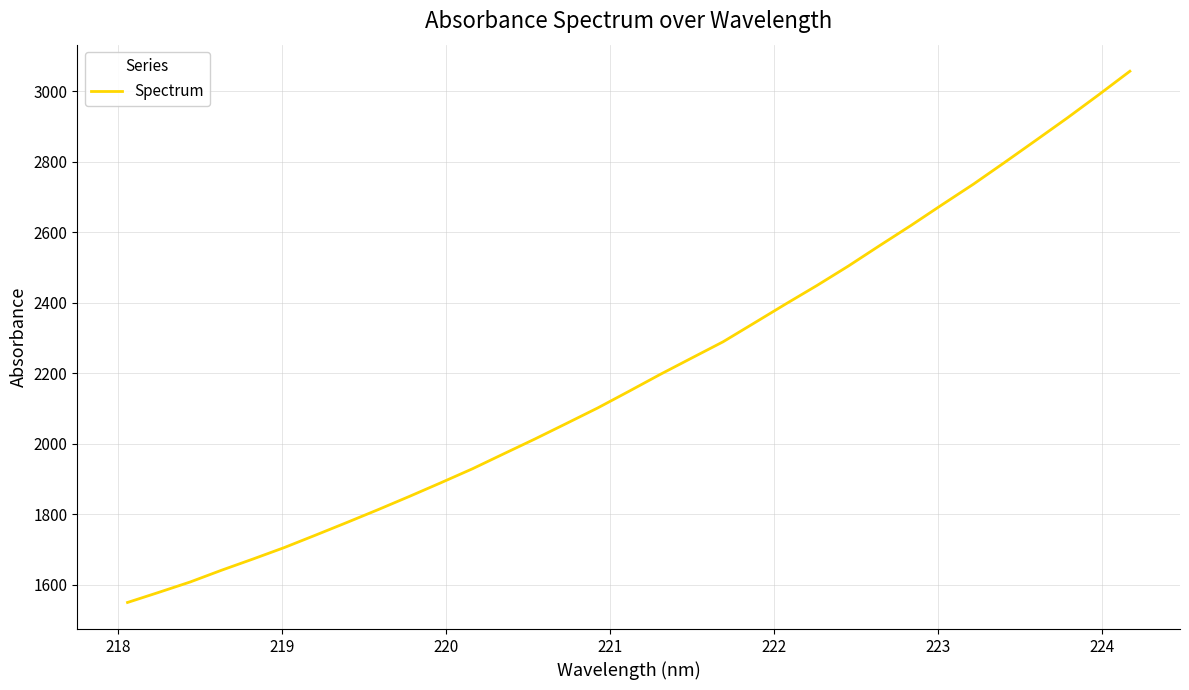

What is the maximum value shown in the chart?

3057.4